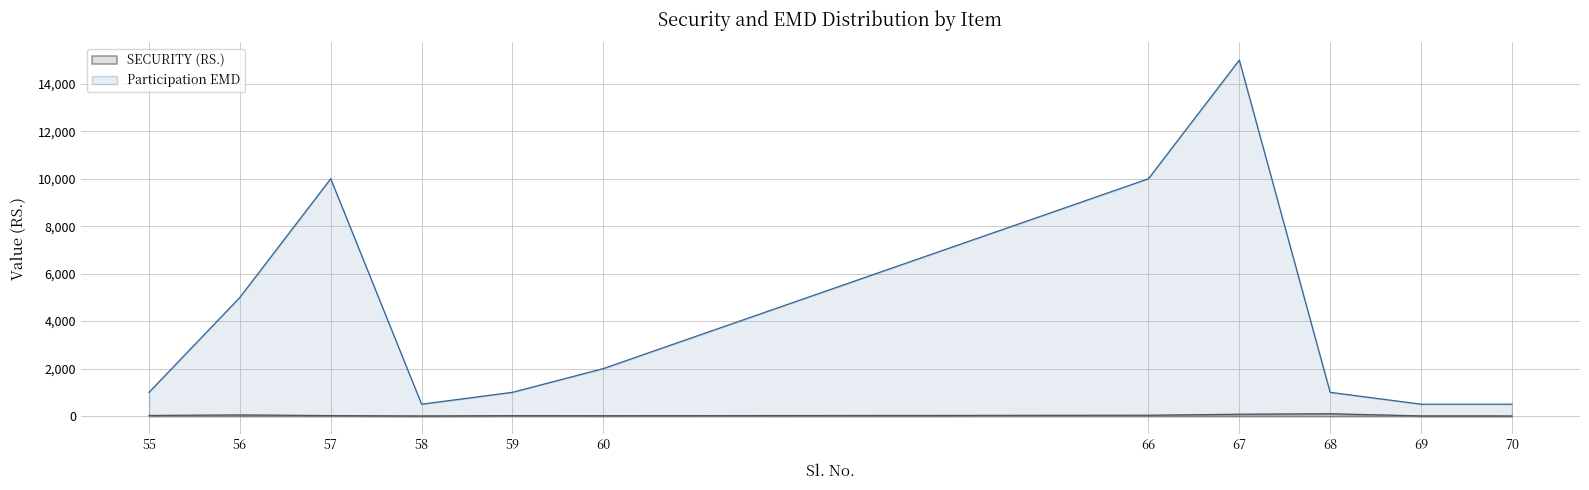

True or false: SECURITY (RS.) and Participation EMD cross at least once.

False